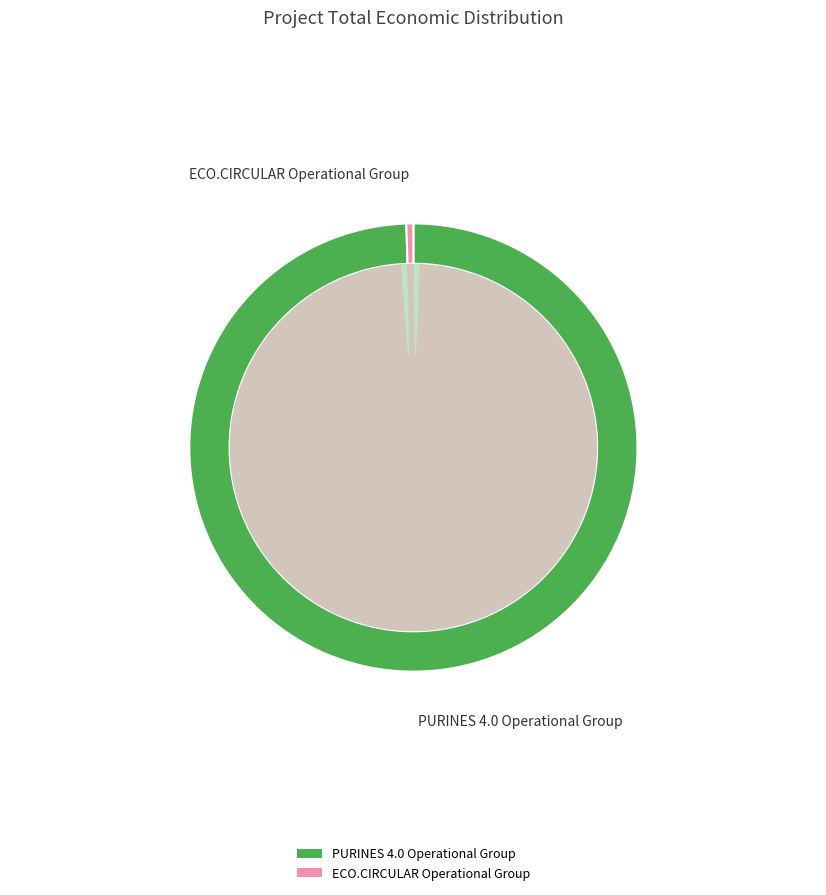

Combined, what portion of the pie is ECO.CIRCULAR Operational Group and PURINES 4.0 Operational Group?

100.0%